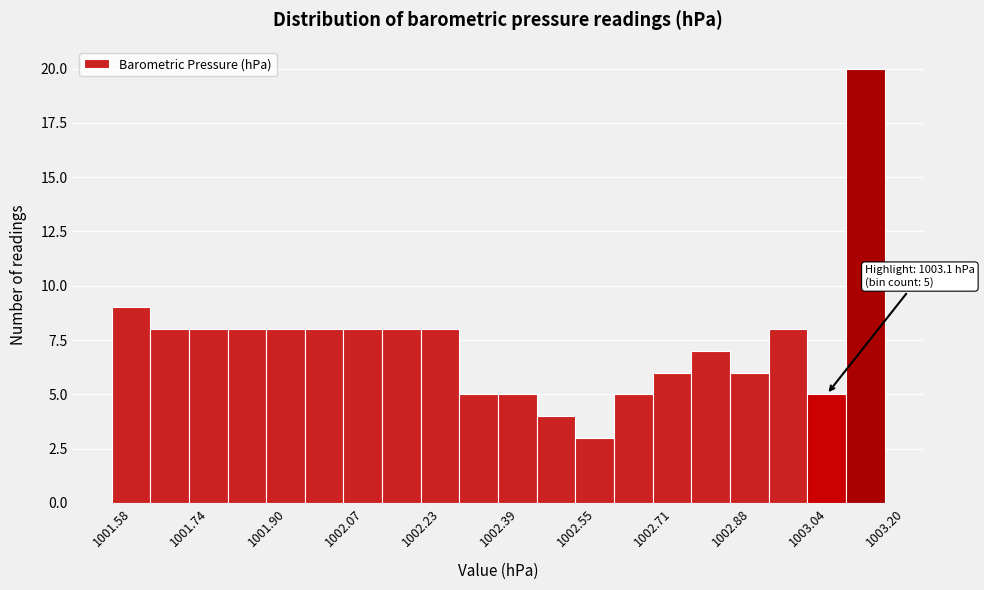

Over which range of the x-axis is the bar tallest?

1003.12 to 1003.20